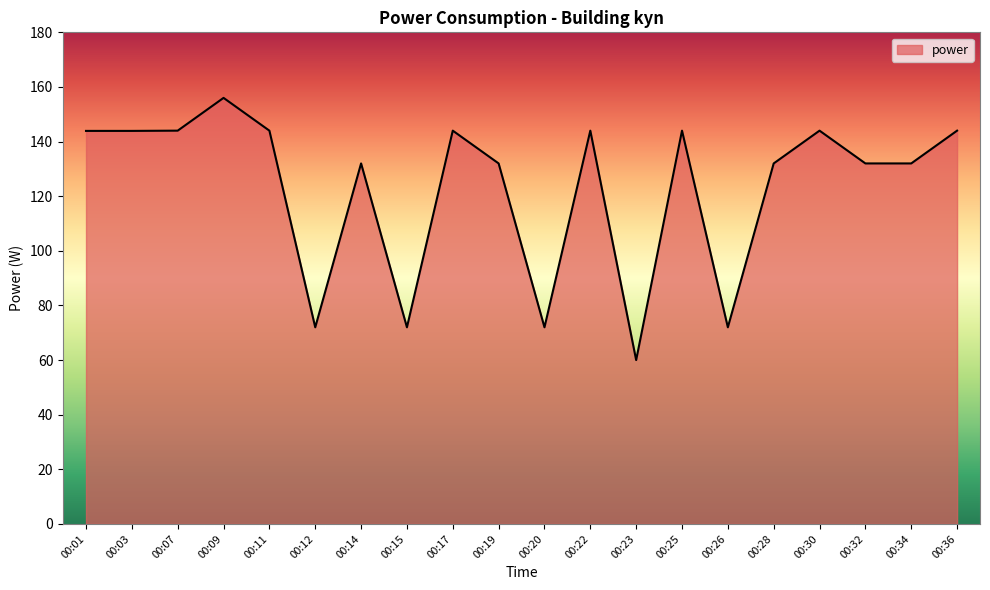

What is the sum of the values at 00:14 and 00:23?

192.0